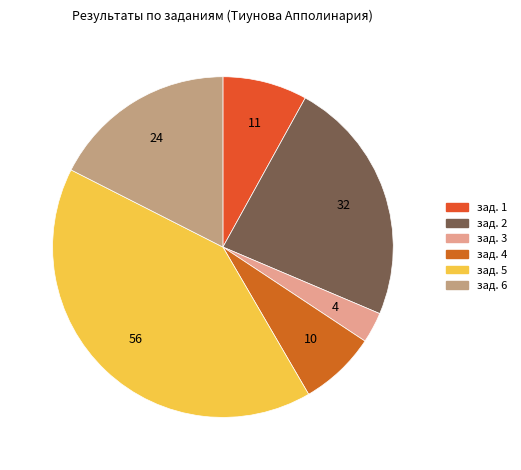

True or false: зад. 1 accounts for 23% of the total.

False